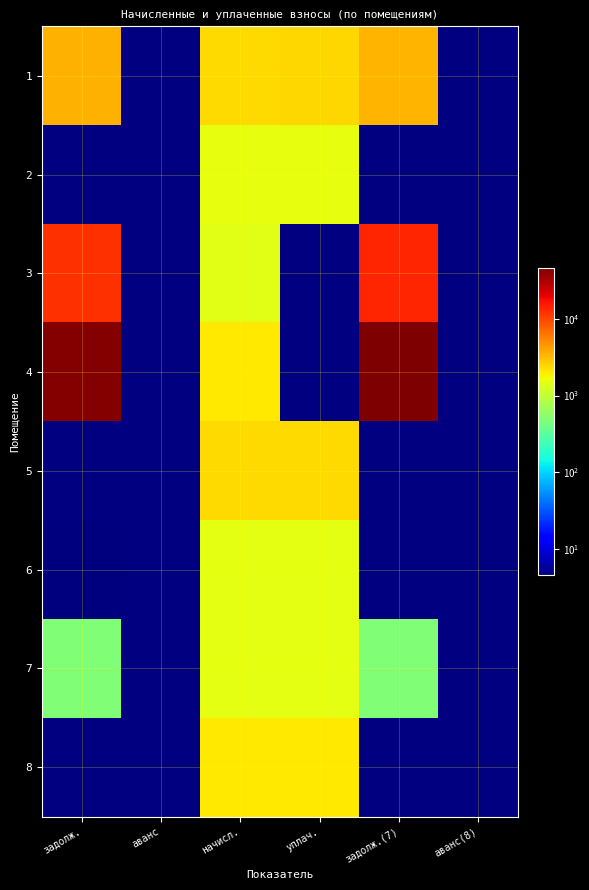

Which has a higher value, задолж.(7) or уплач.?

задолж.(7)